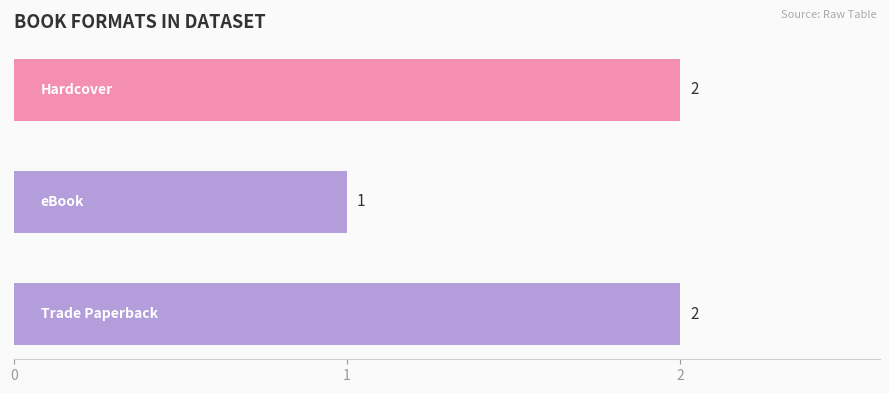

What is the greatest value displayed?

2